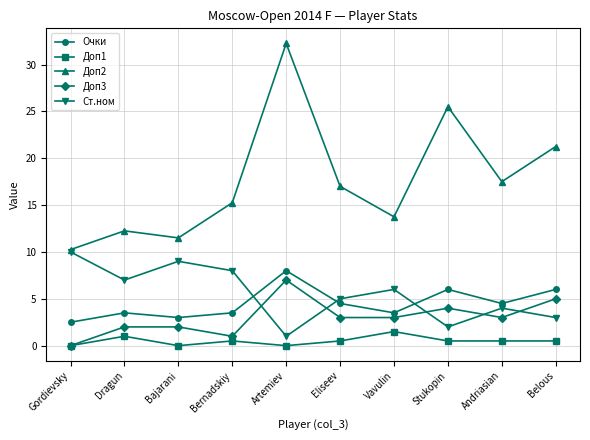

True or false: Доп2 has a value of 12.2 at Dragun.

True